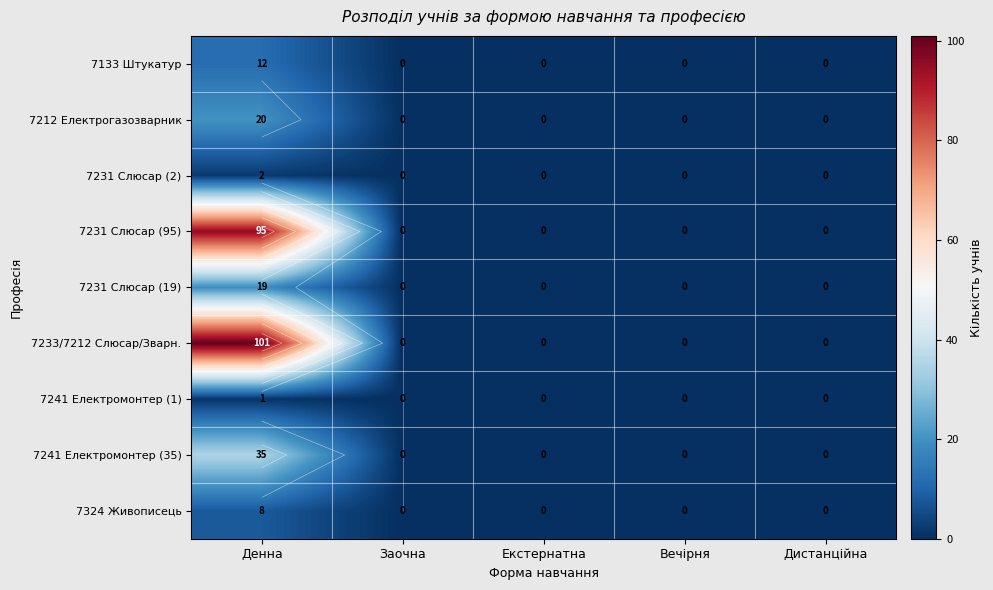

Where is 7241 Електромонтер (35) nearest to the value 17?

Заочна